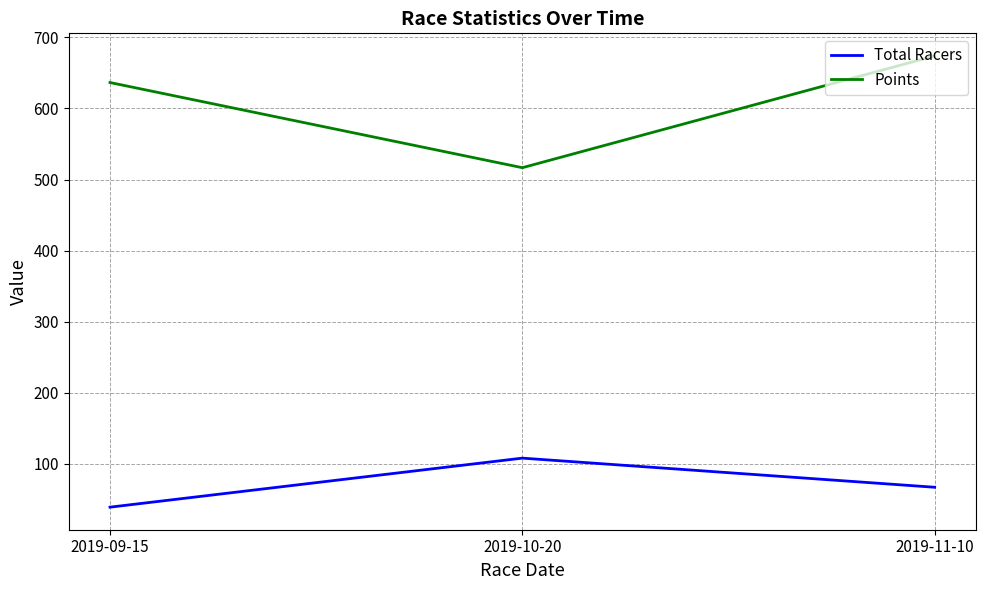

Between 2019-09-15 and 2019-11-10, which series saw the biggest shift?

Points